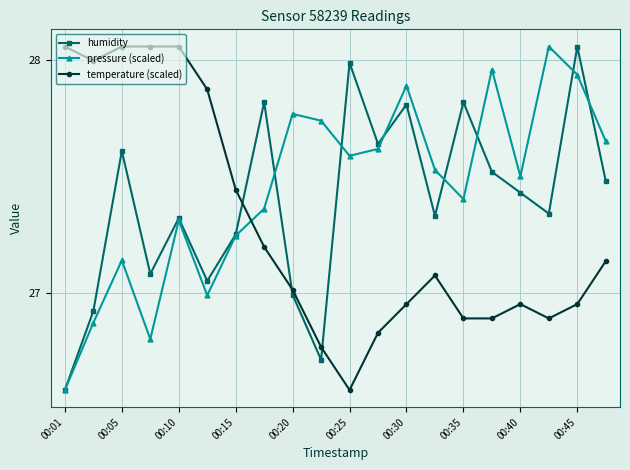

How many lines are shown in the chart?

3